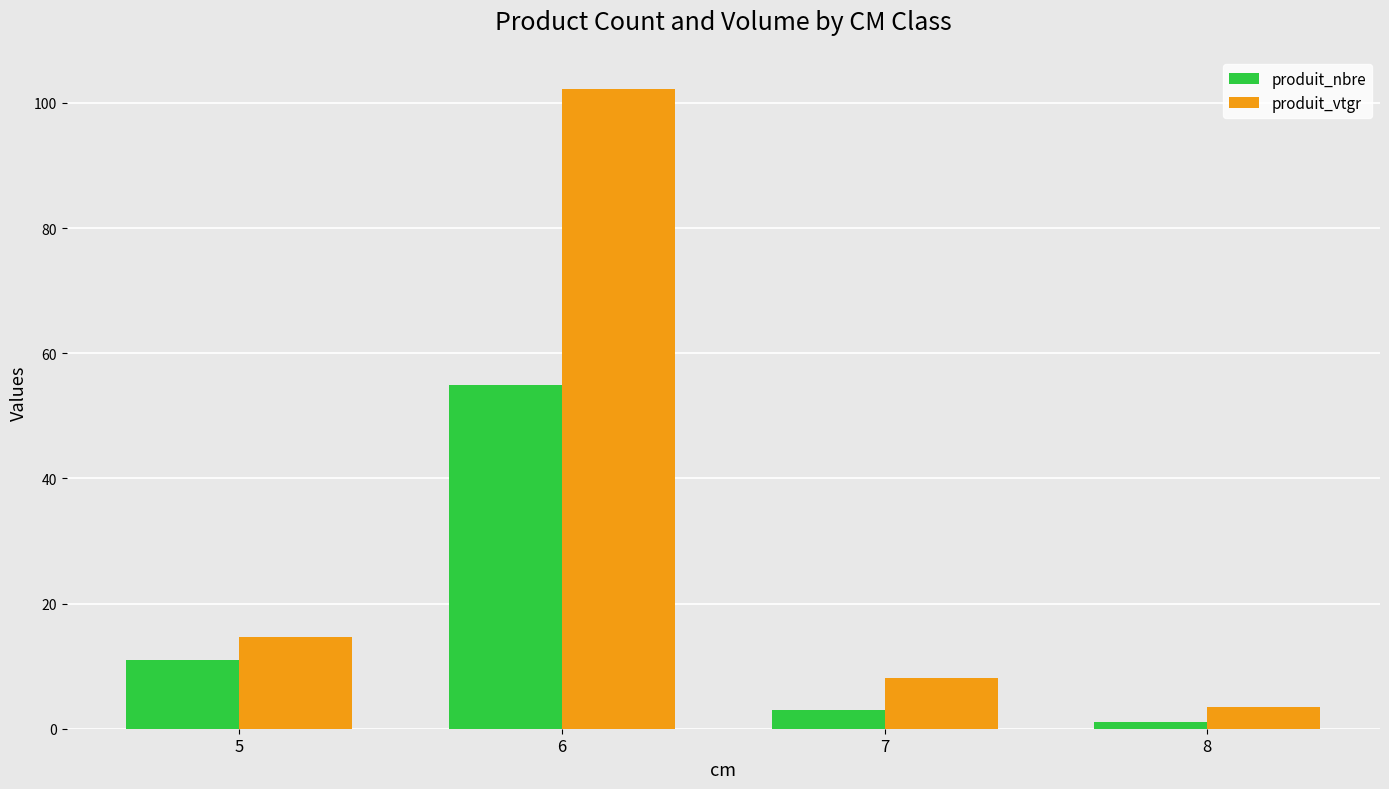

At how many categories does at least one series exceed 50?

1